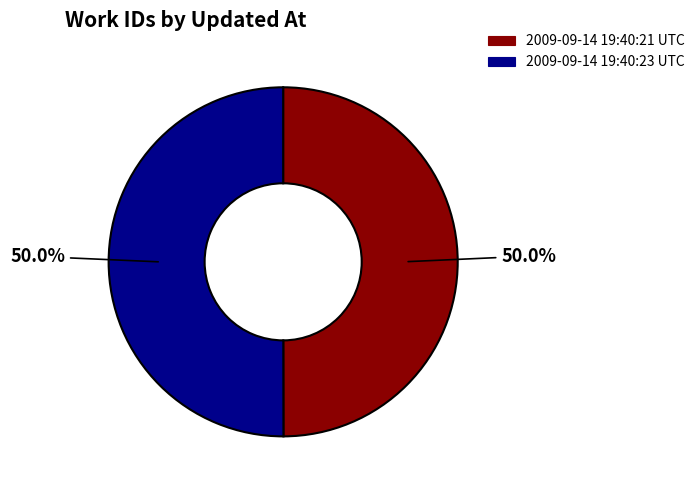

How many segments does this pie chart have?

2